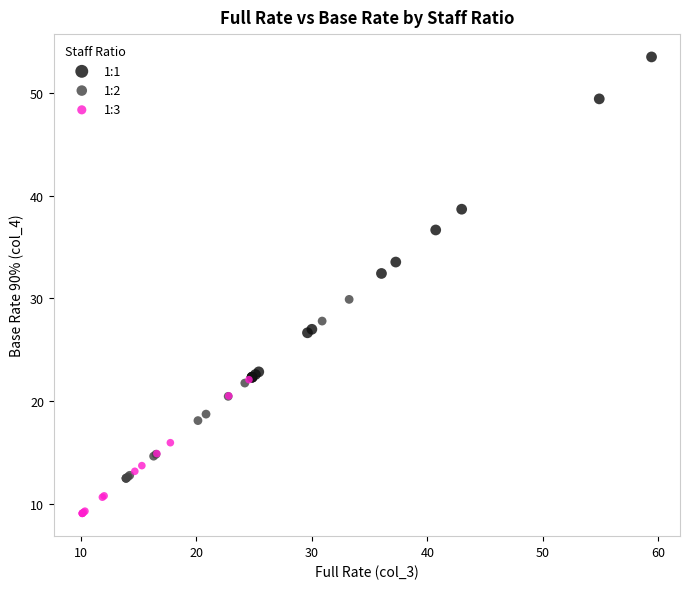

What are all the series names shown in the legend?

1:1, 1:2, 1:3